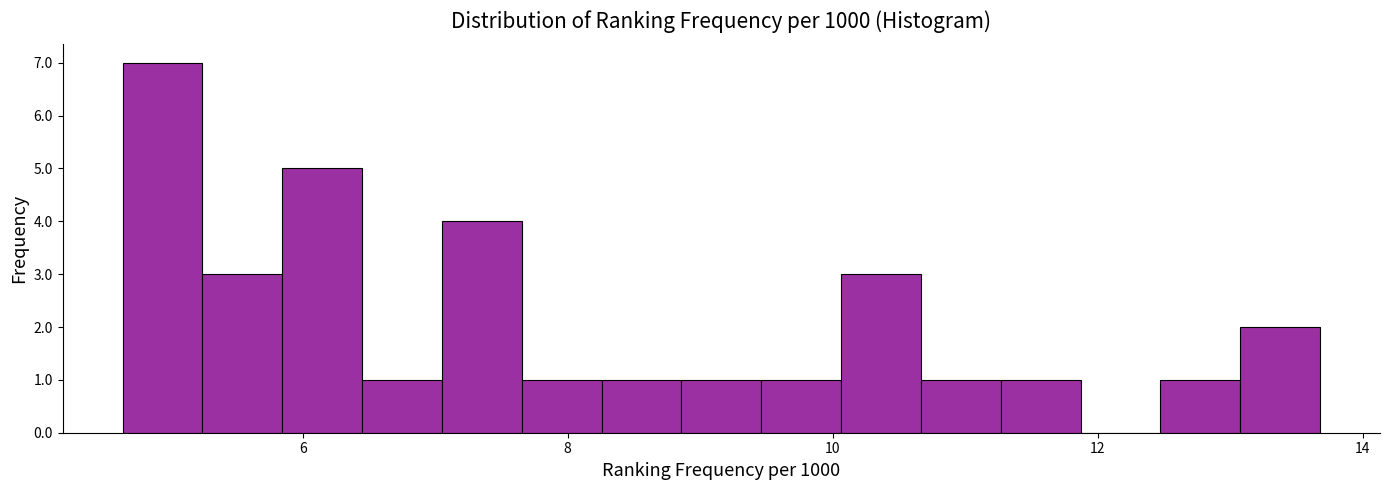

Around what value on the x-axis is the tallest bar? Give the approximate position of its centre, as read against the axis.

5.0